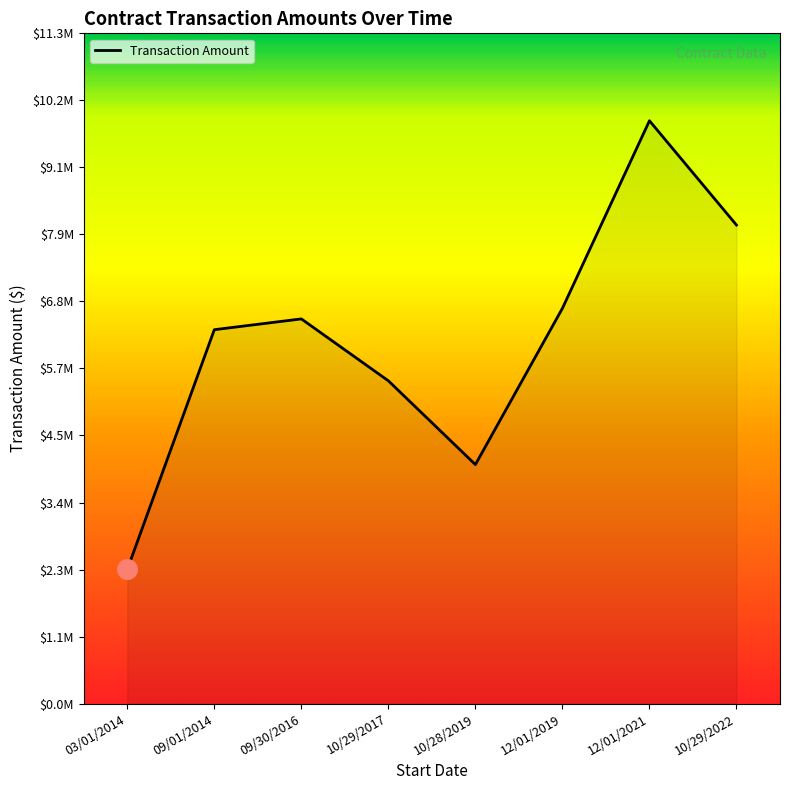

Between 09/01/2014 and 12/01/2019, which is larger?

12/01/2019